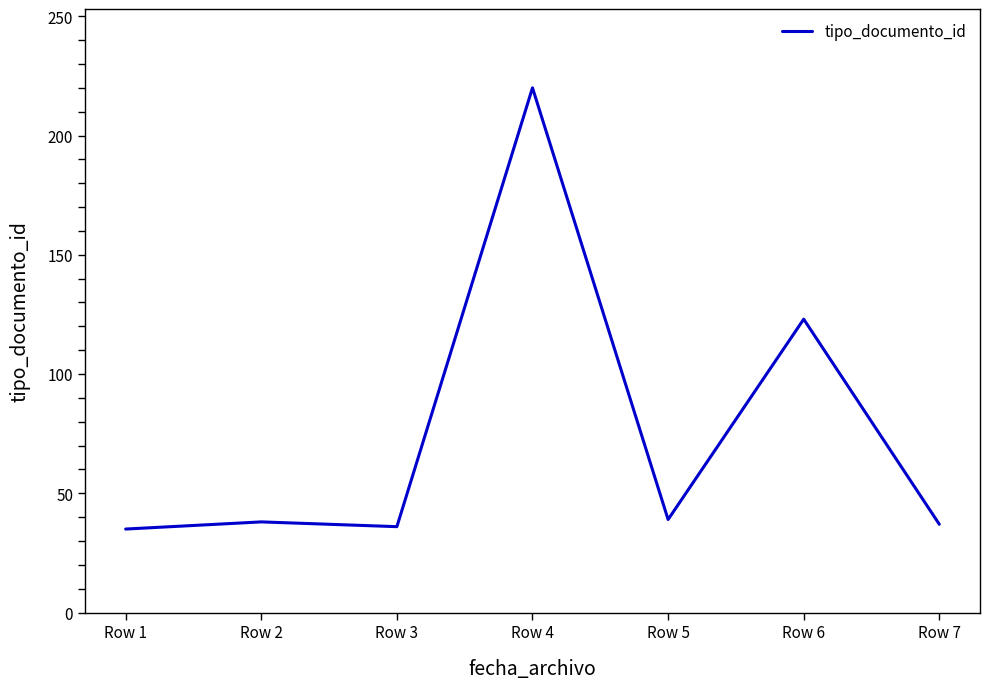

The value at Row 5 is 58. True or false?

False